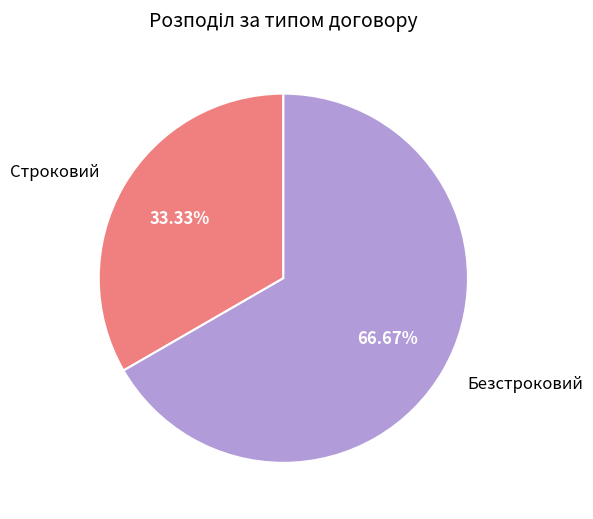

Is it true that Безстроковий is 67% of the pie?

True